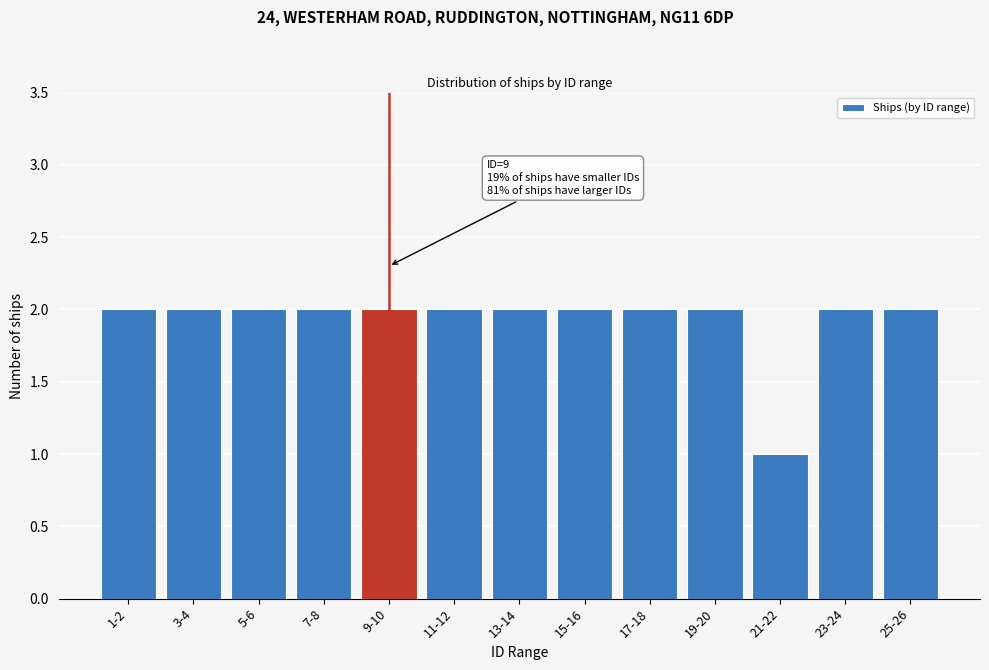

Reading left to right, transcribe all the data shown in this chart.

2	2	2	2	2	2	2	2	2	2	1	2	2